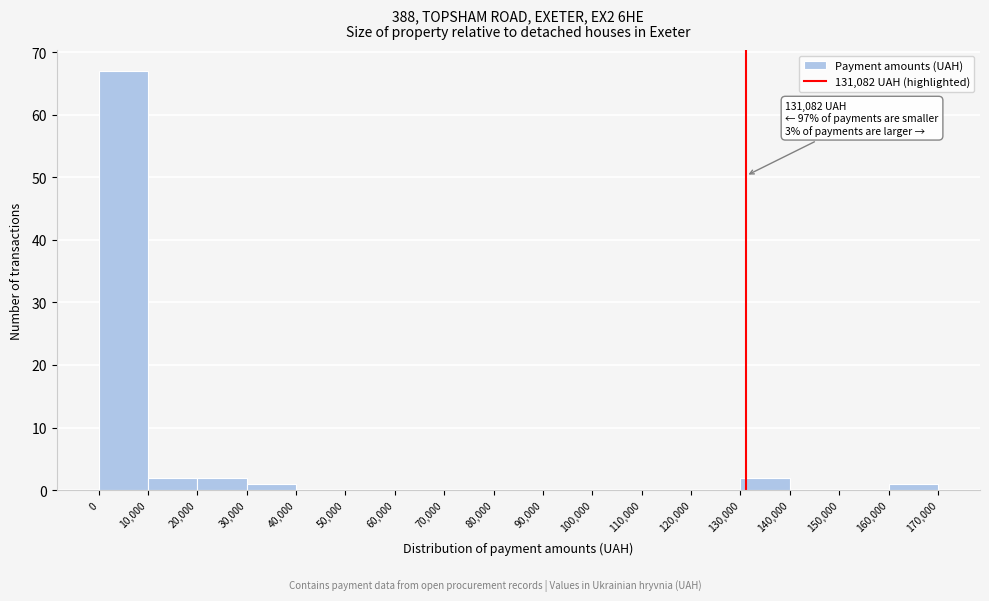

Over which range of the x-axis is the bar tallest?

0 to 10,000